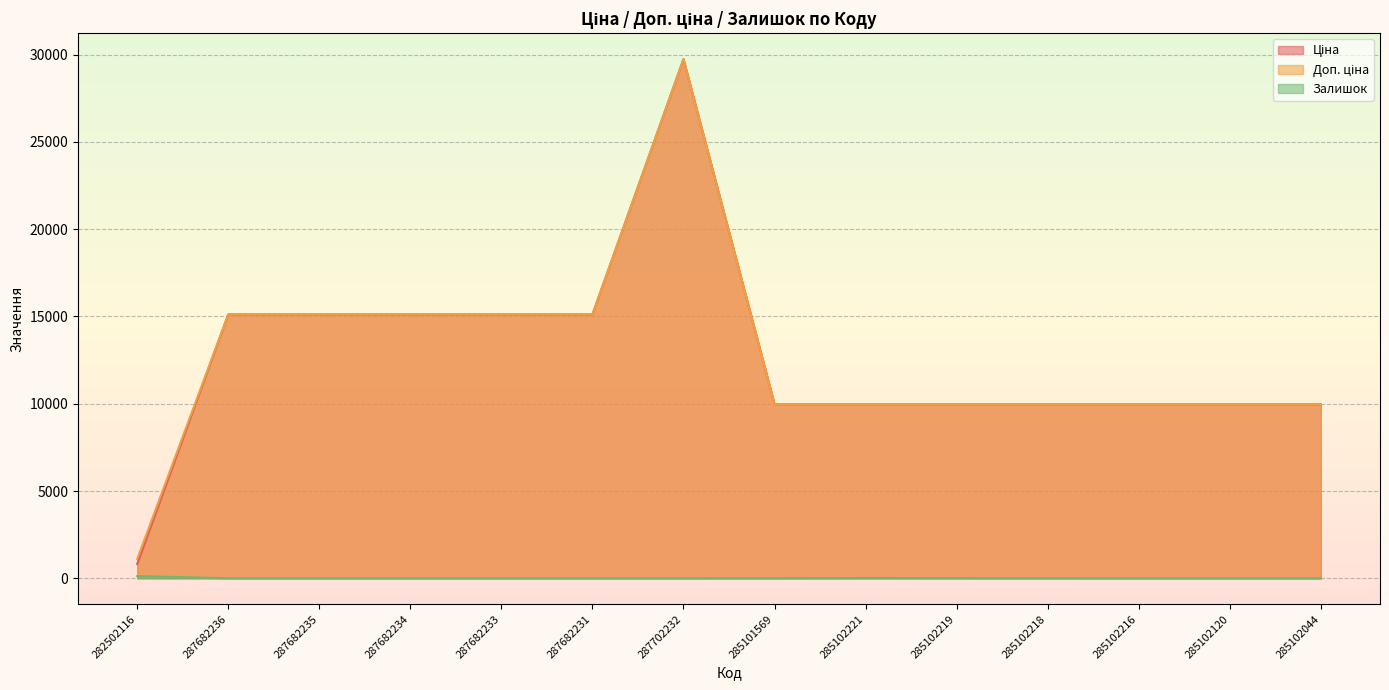

True or false: Доп. ціна and Залишок cross at least once.

False